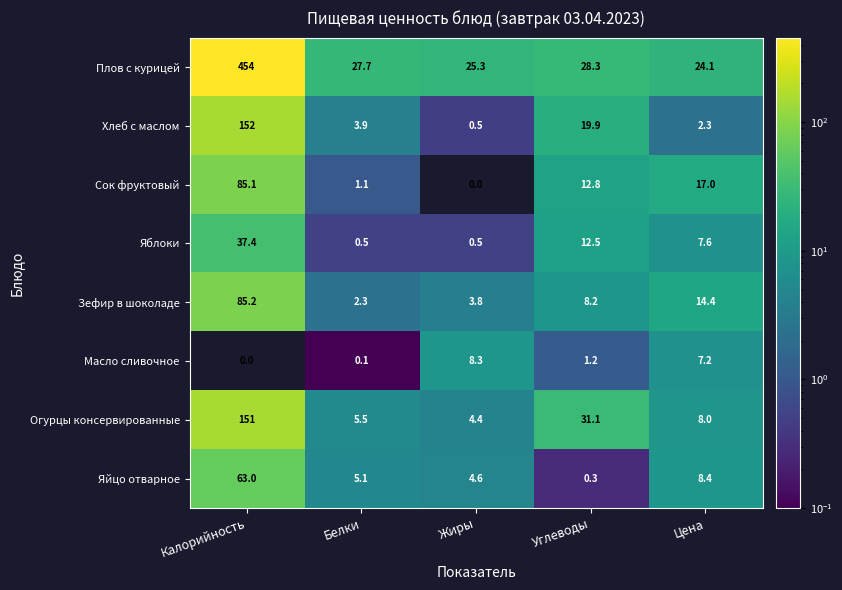

What is the difference between the Огурцы консервированные values at Углеводы and Калорийность?

119.9